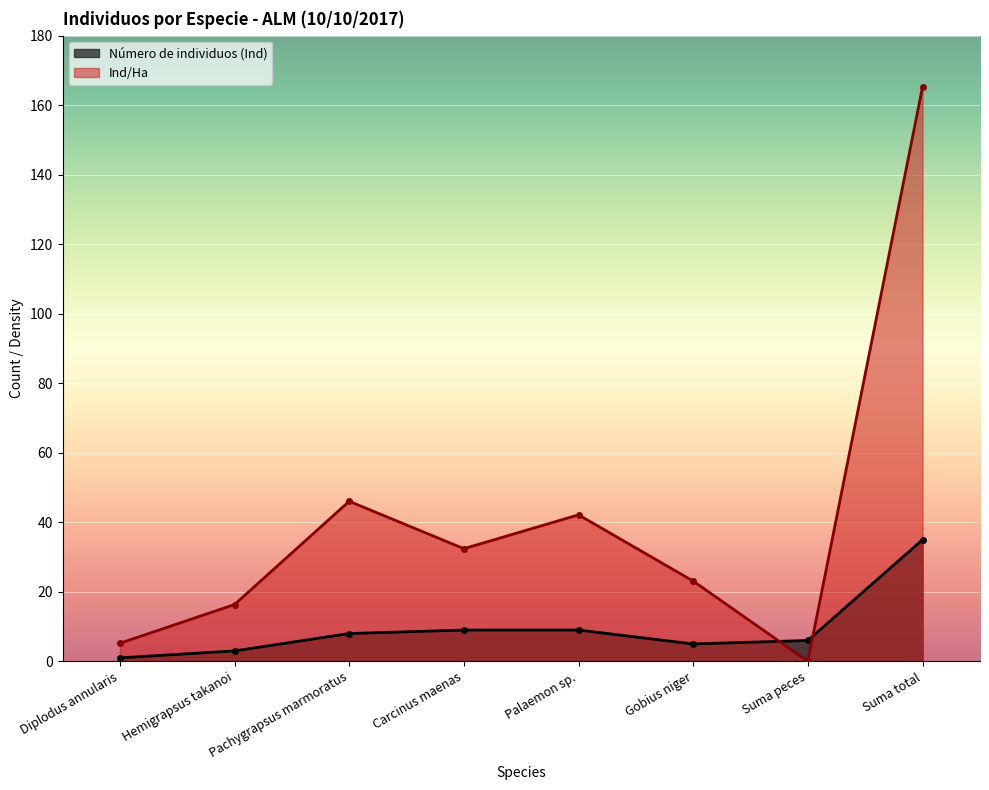

True or false: Ind/Ha has a value of 37.1 at Gobius niger.

False